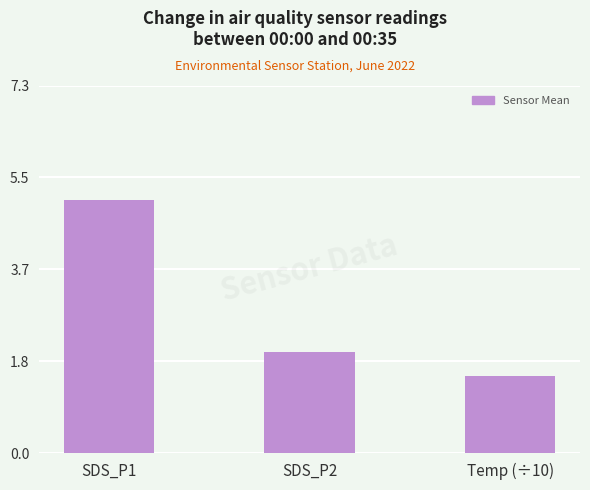

What is the label of the 3rd bar from the right?

SDS_P1